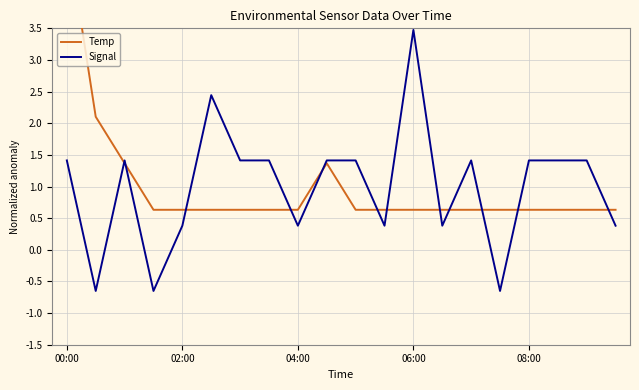

Which series changed the most between 02:00 and 17?

Signal